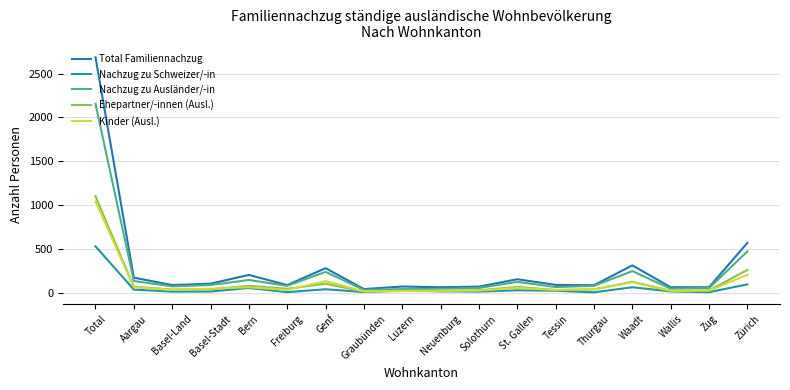

What value does the Ehepartner/-innen (Ausl.) series have at Zug, to the nearest 10?

30